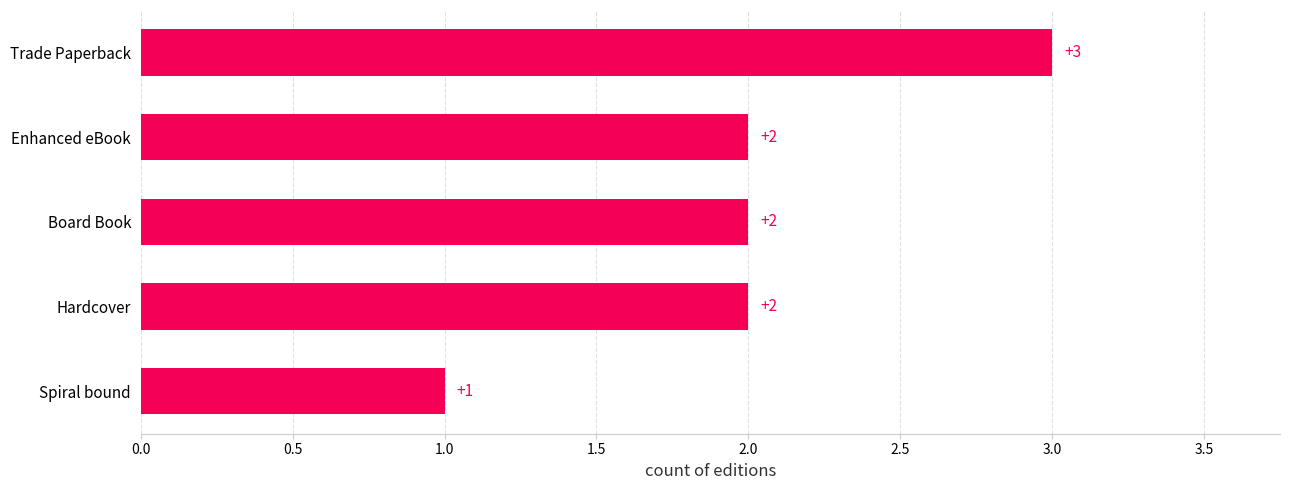

The chart shows a value of 1 at Enhanced eBook. True or false?

False